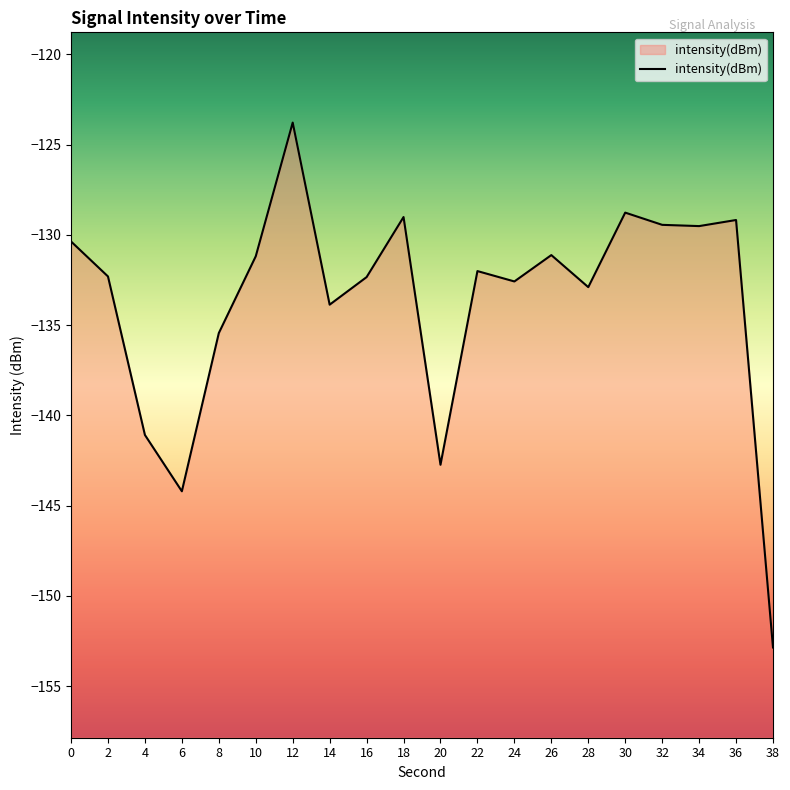

What is the average value?

-133.7